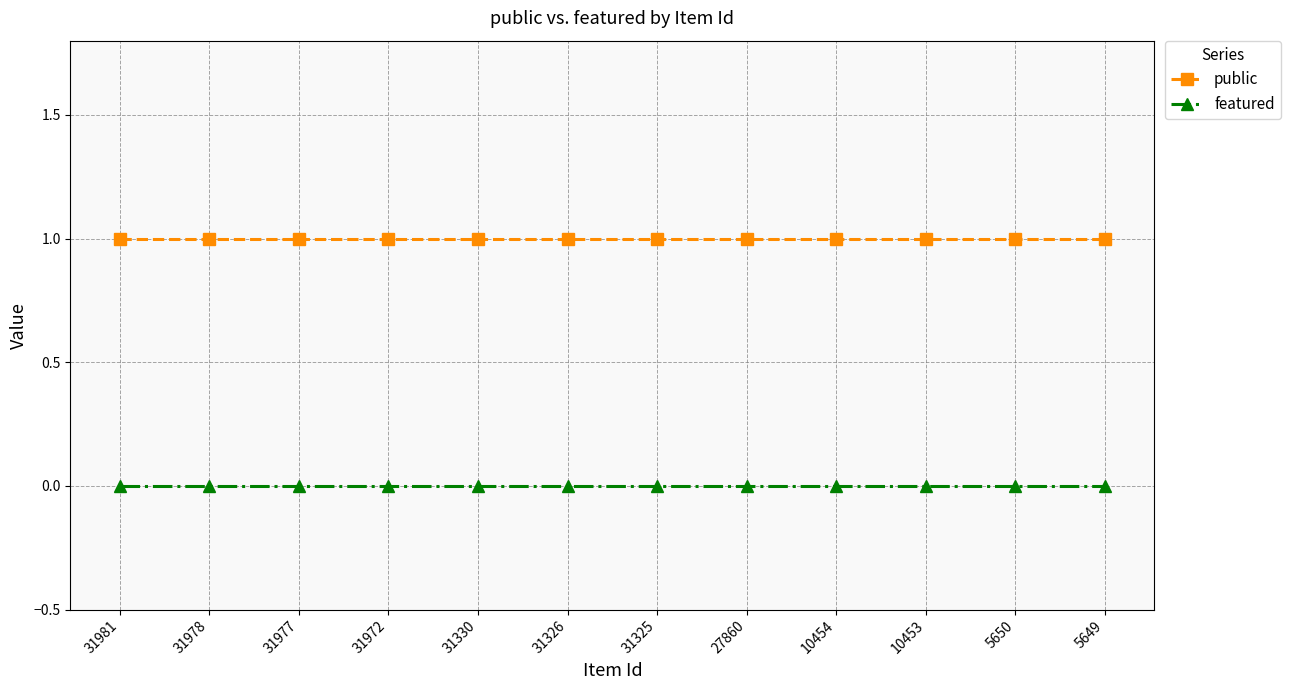

What is the sum of all public values?

12